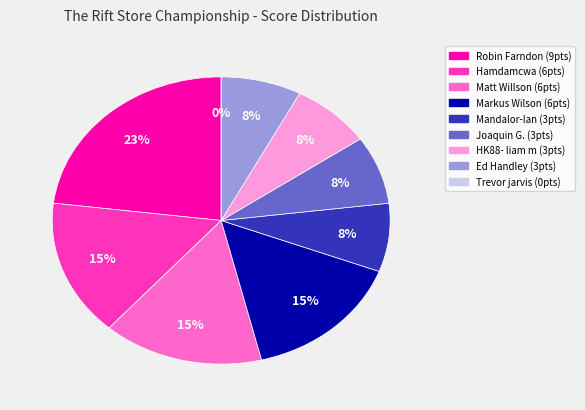

To the nearest percent, what is the difference between the Matt Willson and Robin Farndon slice percentages?

8%